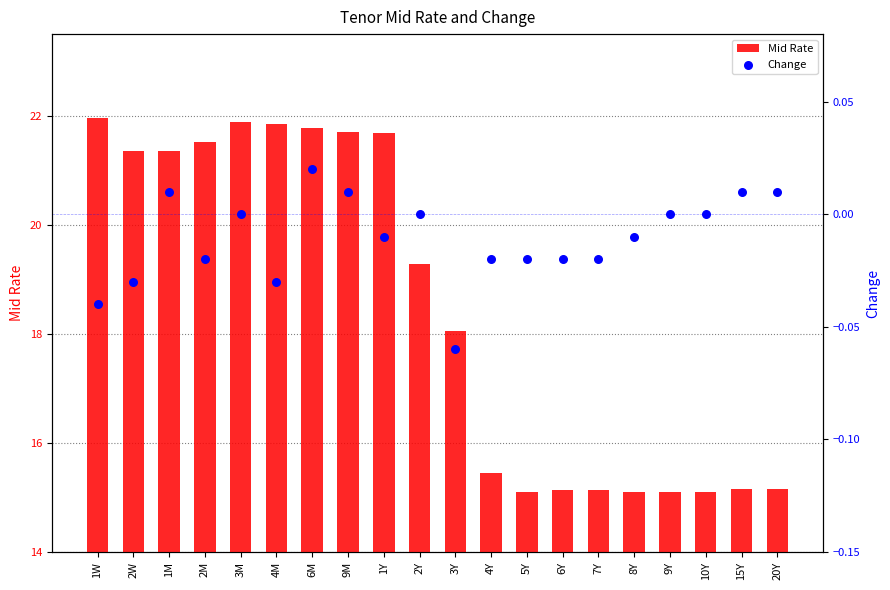

What is the total value across all series at 4M?

21.8